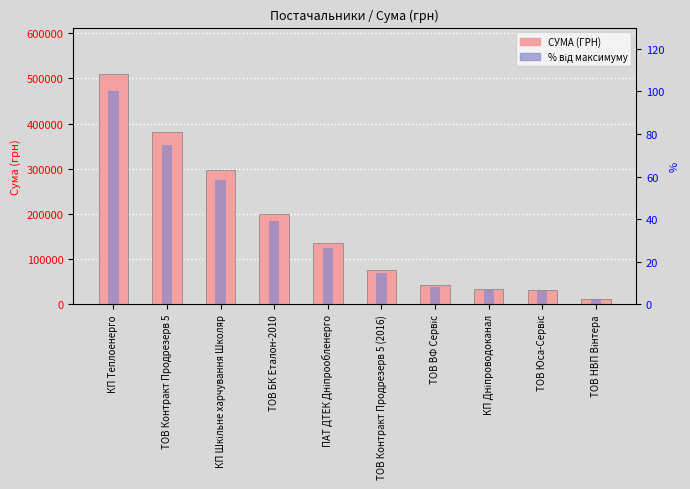

Rank the series by their average value, from lowest to highest.

% від максимуму, СУМА (ГРН)